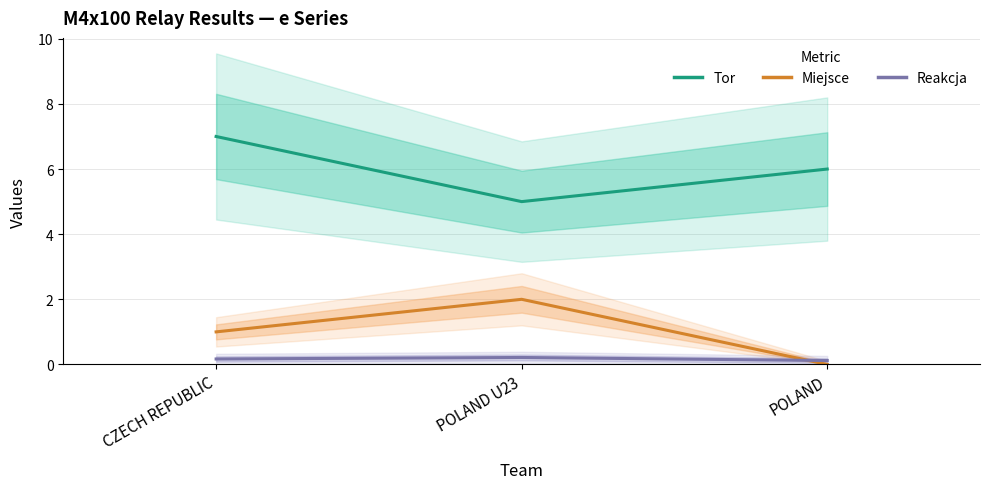

Rank the series by their maximum value, from highest to lowest.

Tor, Miejsce, Reakcja